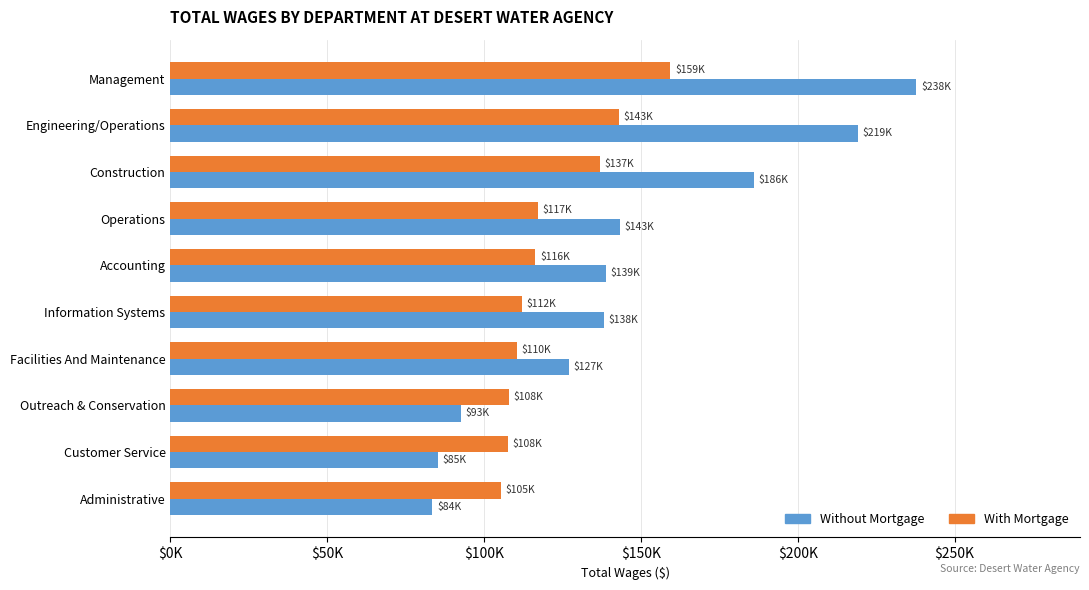

What is the difference between the maximum and minimum values in the With Mortgage series?

54068